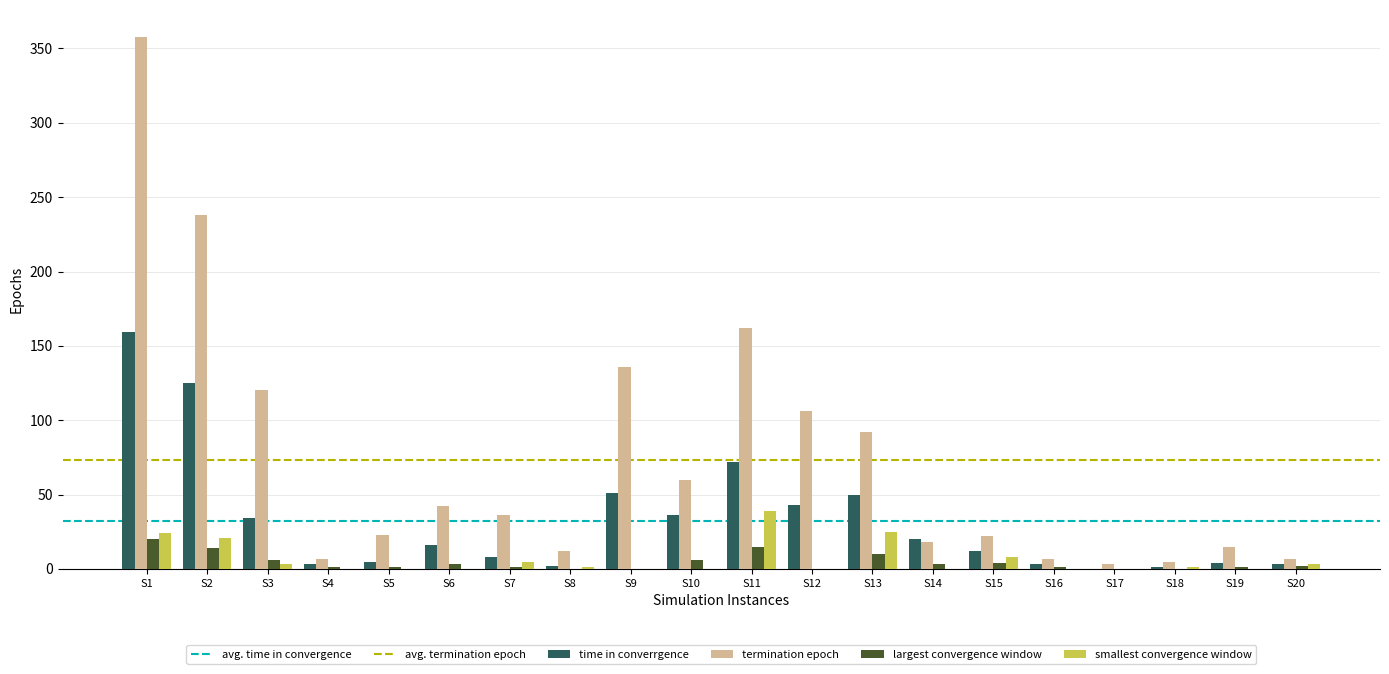

Is it true that time in converrgence equals 85 at S9?

False